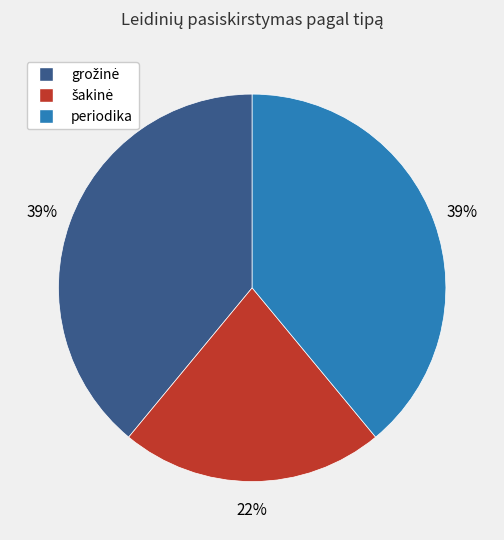

Is there any slice that represents more than half of the pie?

No